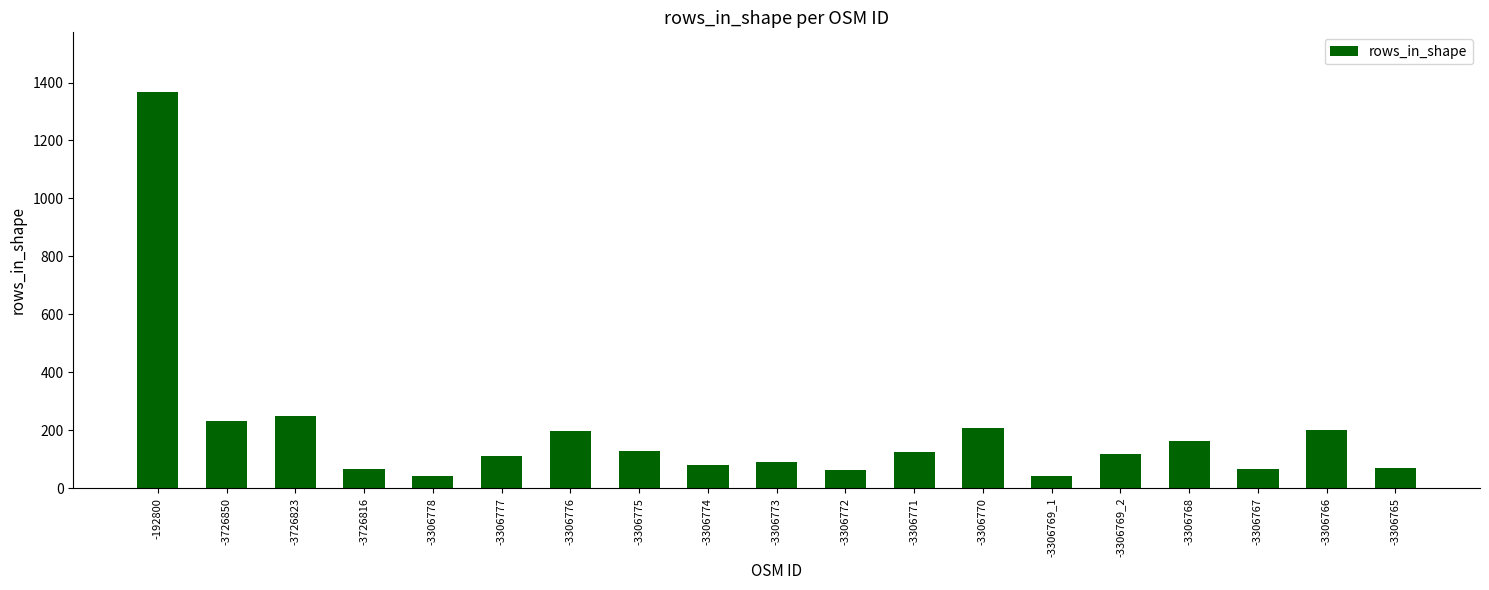

What is the sum of the values at -3306773 and -3306777?

201